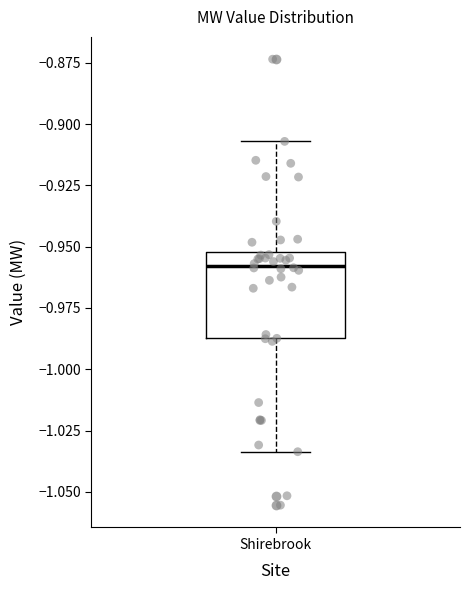

Transcribe this box plot: give where the median line is, the range the box spans, and where the two whiskers end, as read against the y-axis. The values are not printed on the chart, so give them approximately, as read against the axis.

median -0.960, box -0.985 to -0.950, whiskers -1.035 to -0.905